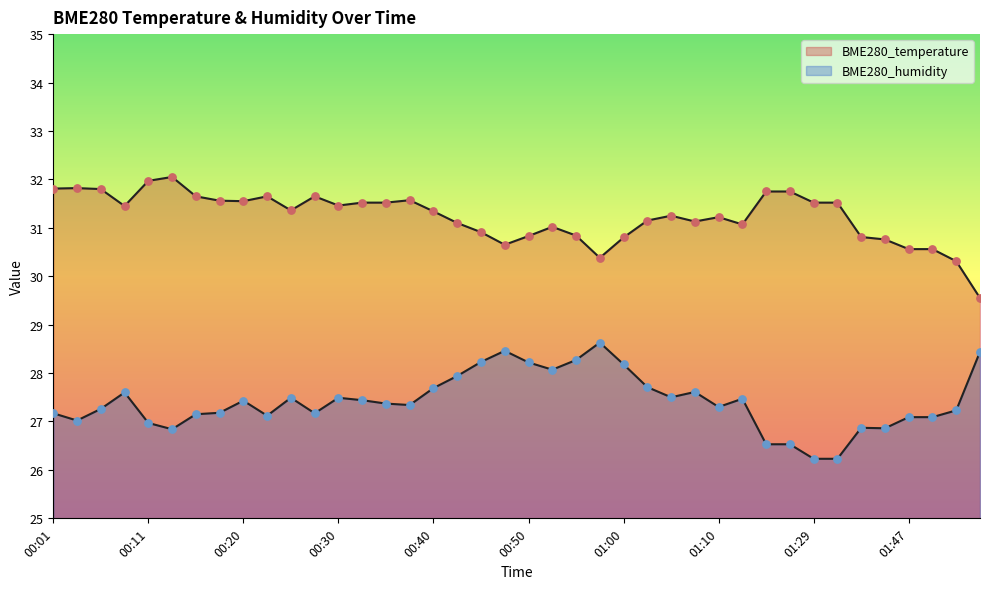

Which series contains the lowest Y value?

BME280_humidity